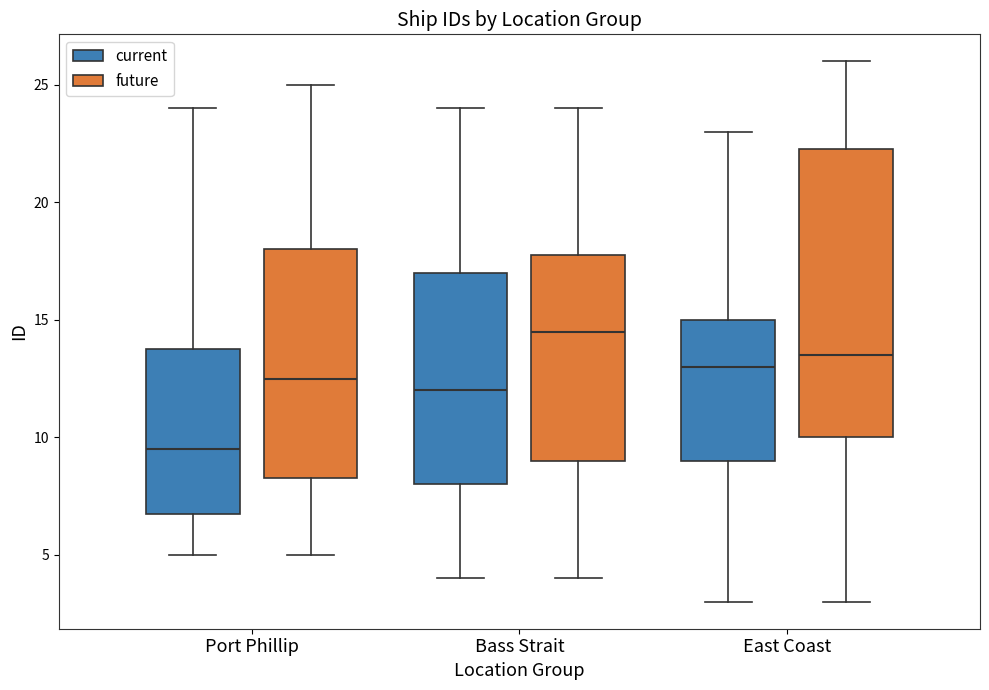

Where is the upper edge of the box for Port Phillip (current) on the y-axis? The values are not printed on the chart, so give them approximately, as read against the axis.

14.0